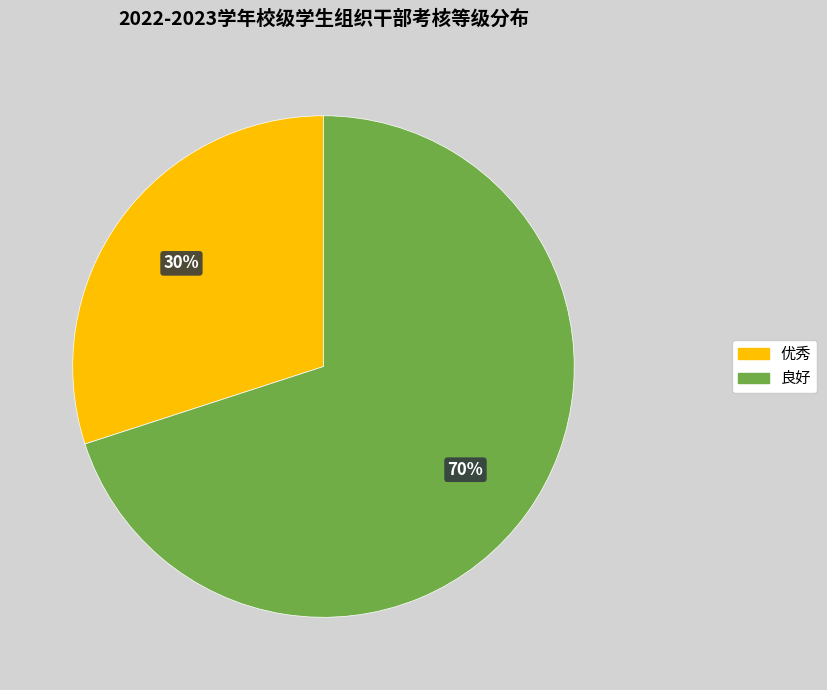

Rank the categories by value from highest to lowest.

良好, 优秀